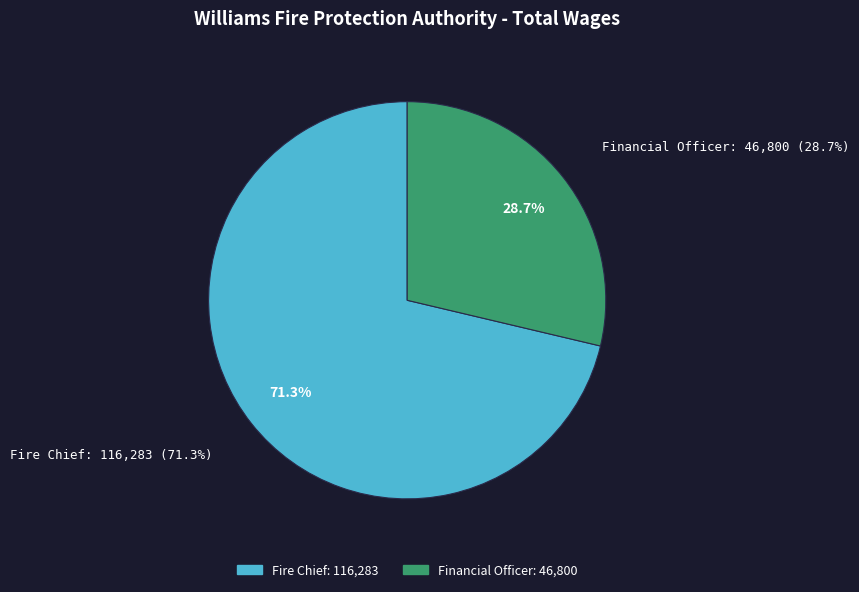

To the nearest percent, what portion does Fire Chief represent?

71%